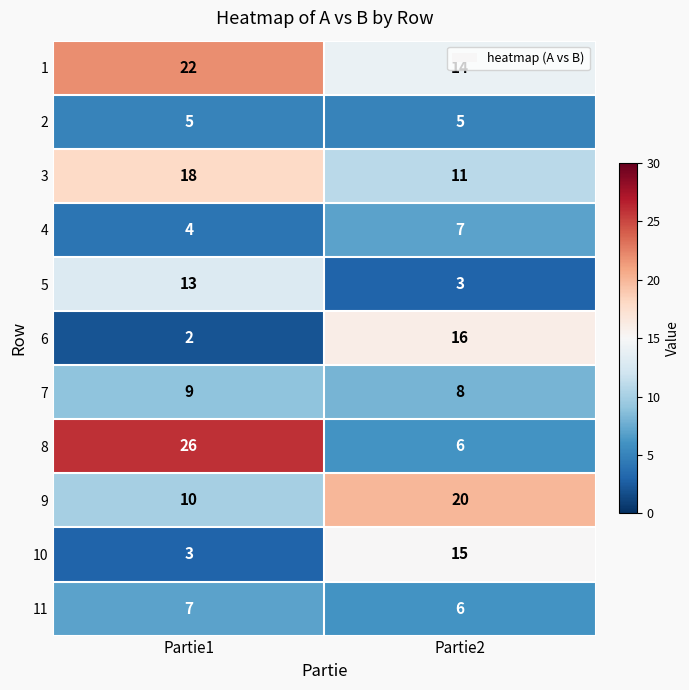

Rank the categories by 4 value from lowest to highest.

Partie1, Partie2